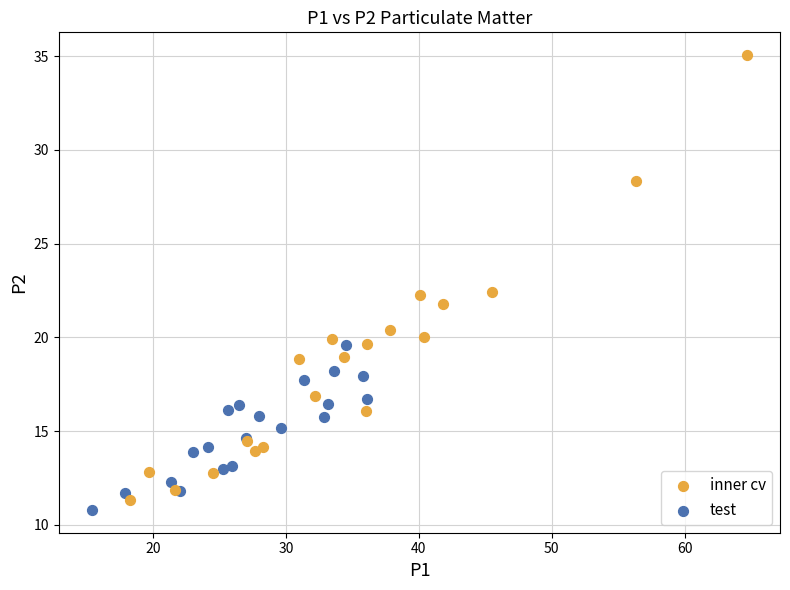

Which series has the widest spread of Y values?

inner cv